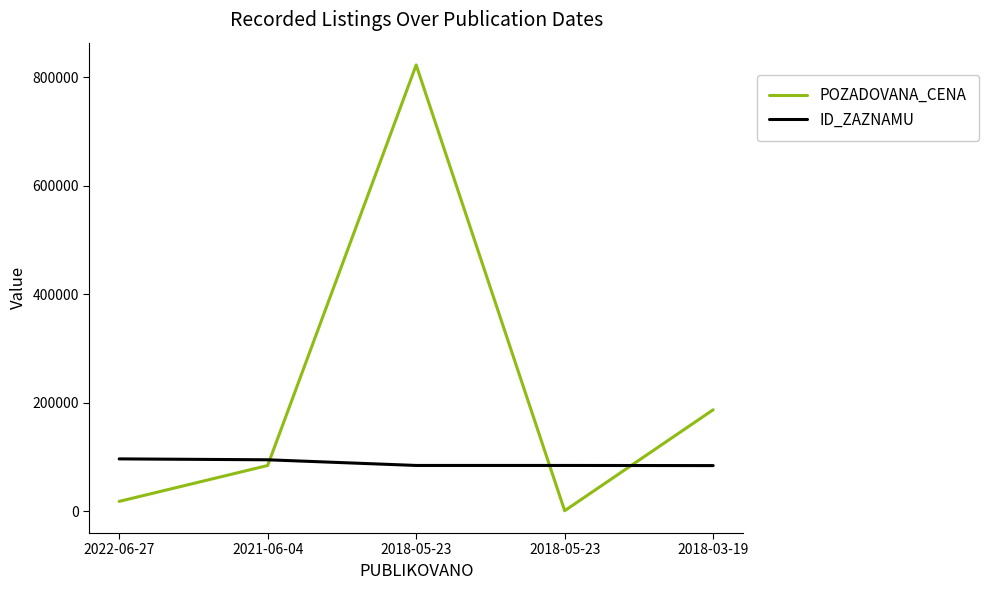

What value does the POZADOVANA_CENA series have at 2018-05-23?

822890